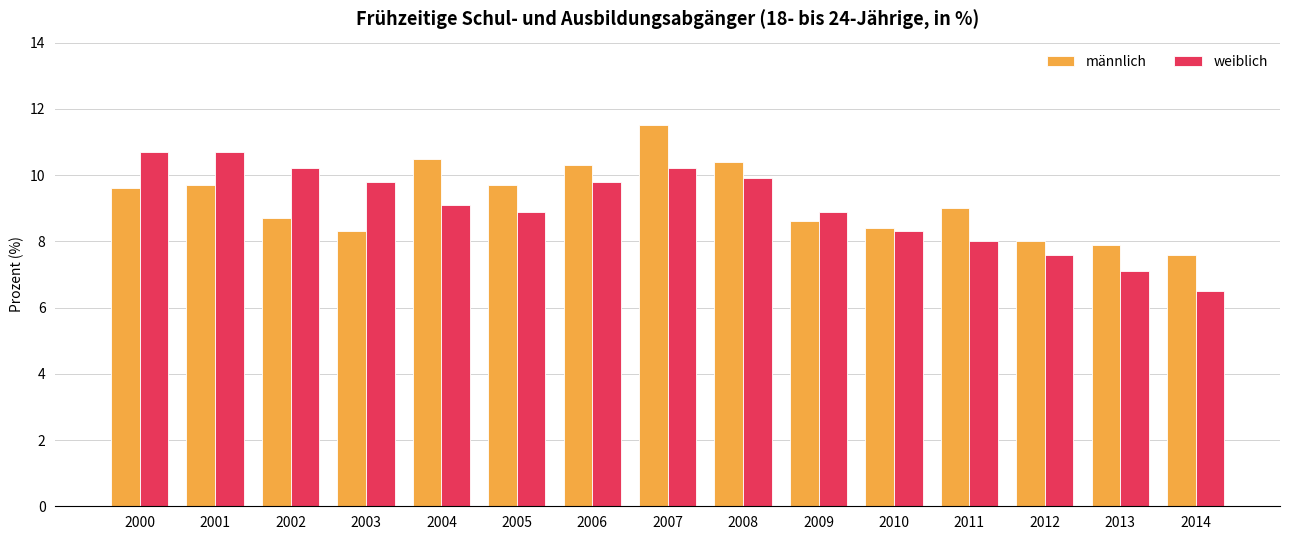

Is the value of männlich at 2001 greater than the value of weiblich at 2000?

No